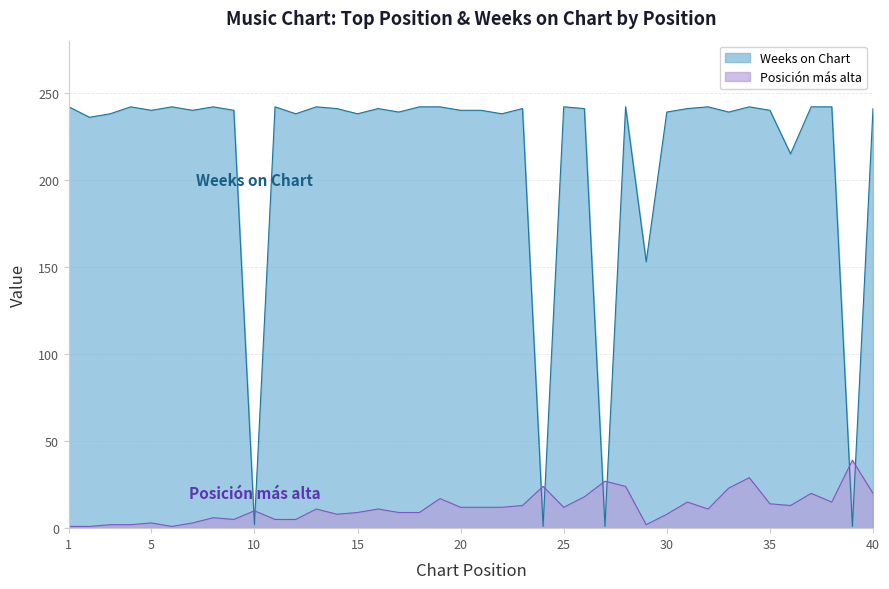

What is the difference between the Weeks on Chart values at 28 and 20?

2